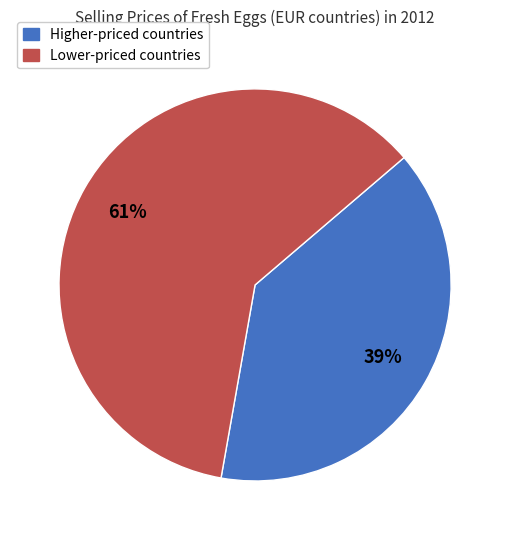

To the nearest percent, what is the average slice percentage?

50%